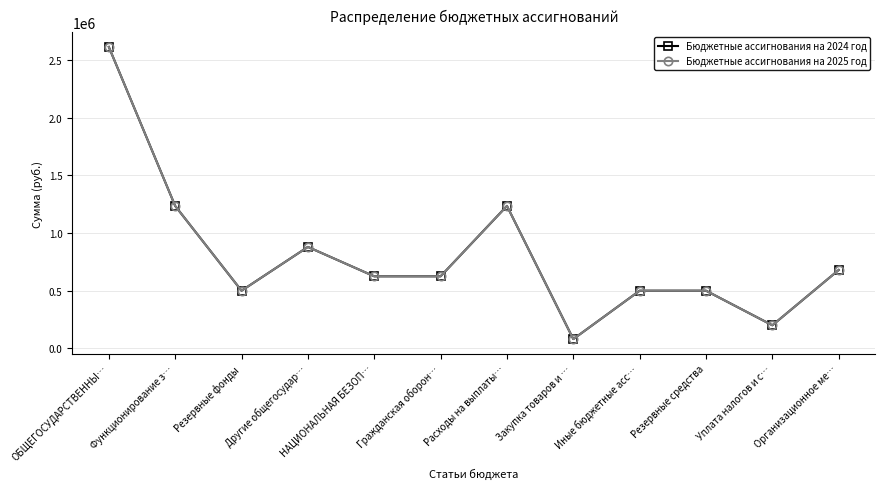

Is this an area chart (filled region under the line)?

No